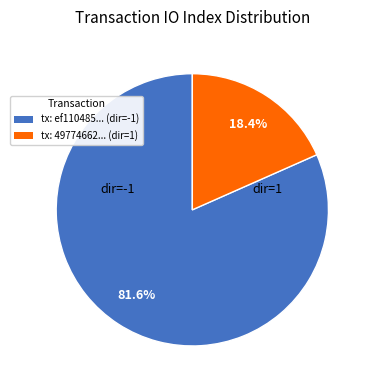

Does any single category account for the majority?

Yes